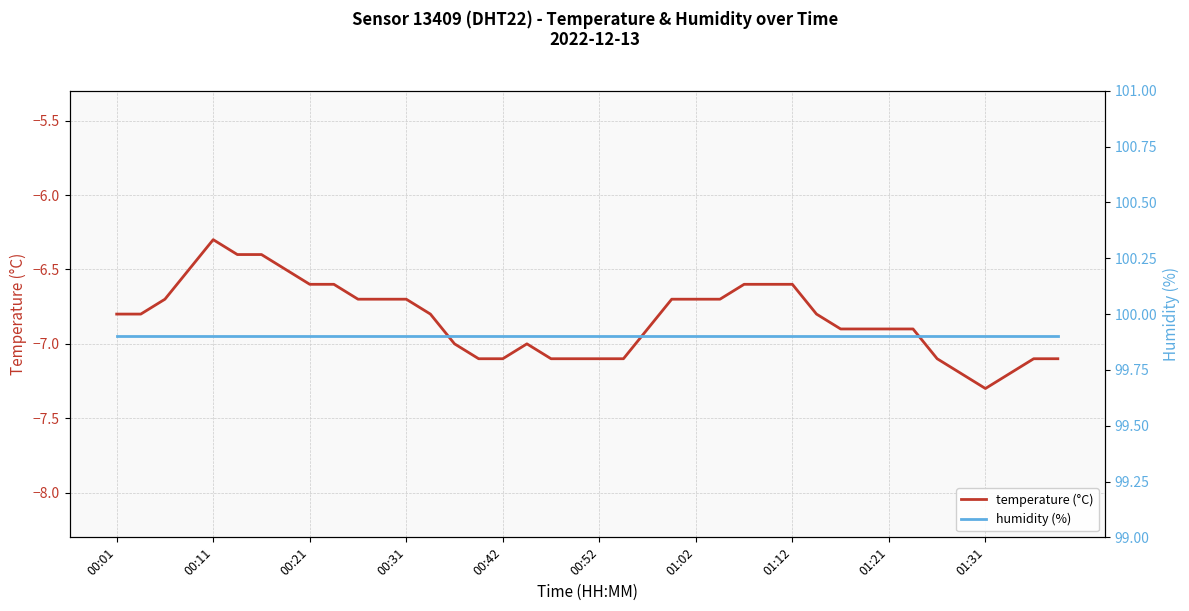

At which label is temperature (°C) closest to -6?

00:11